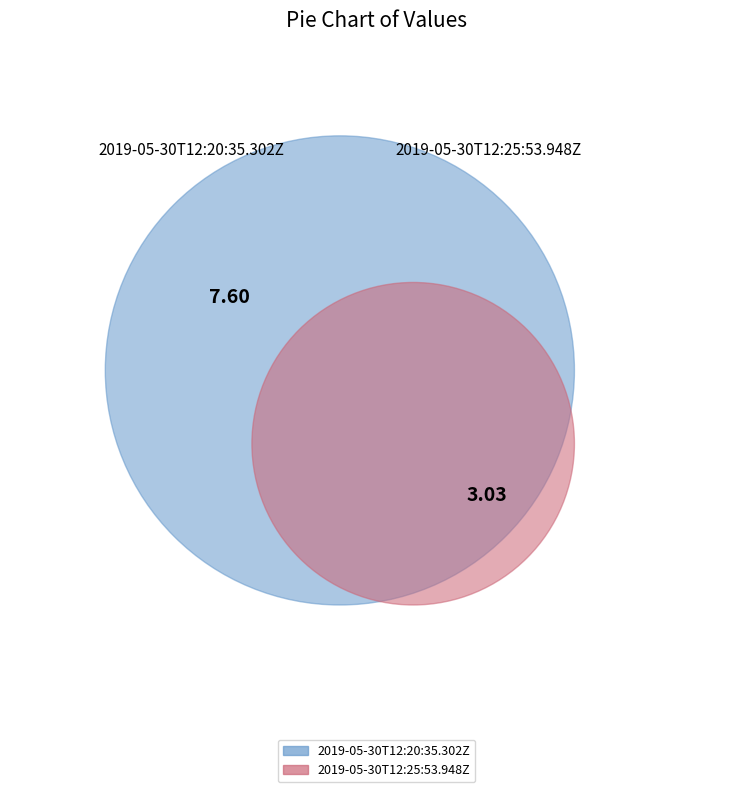

What is the ratio of the value at 2019-05-30T12:20:35.302Z to the value at 2019-05-30T12:25:53.948Z?

2.5